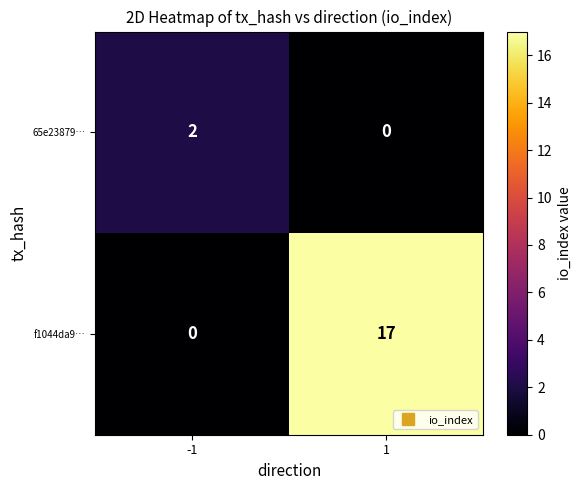

Which series has the widest spread of values?

f1044da9…